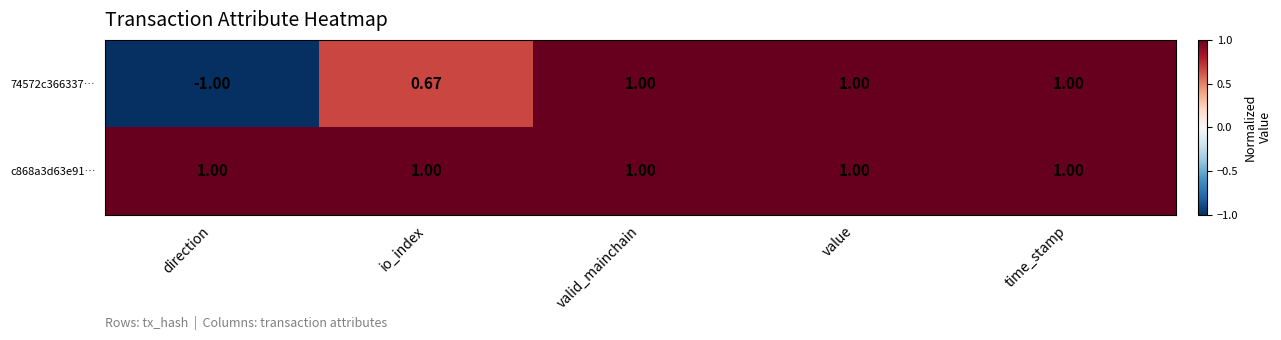

What is the smallest value displayed?

-1.0